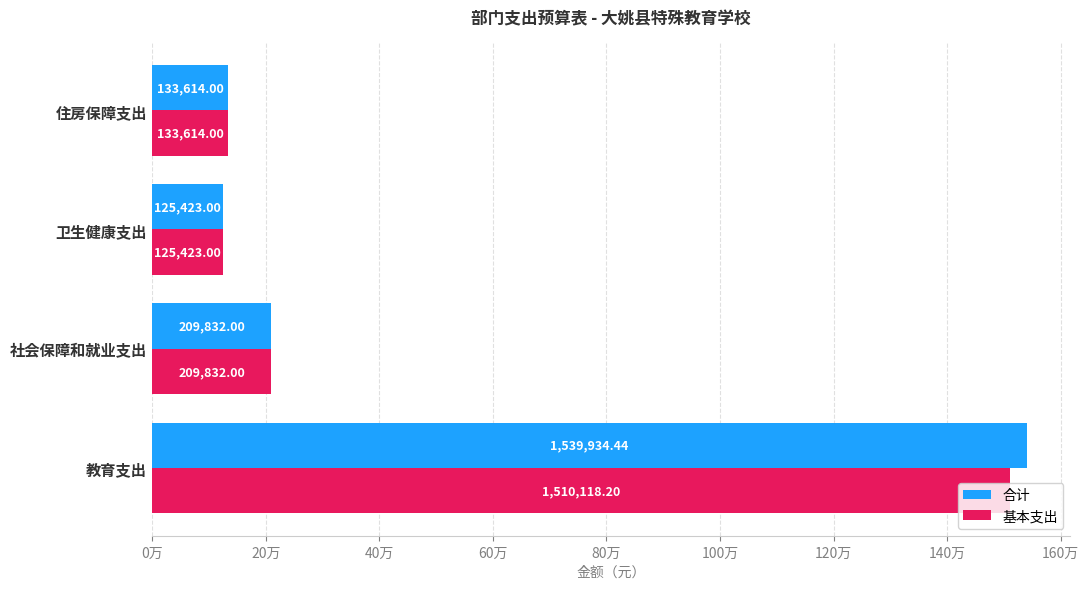

What are all the series names shown in the legend?

合计, 基本支出